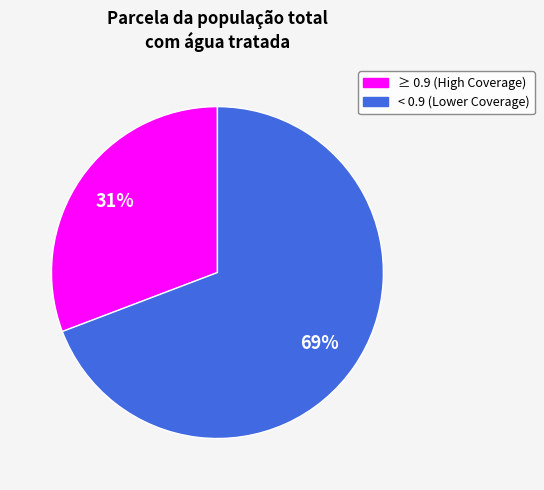

Is there a majority slice in this chart?

Yes